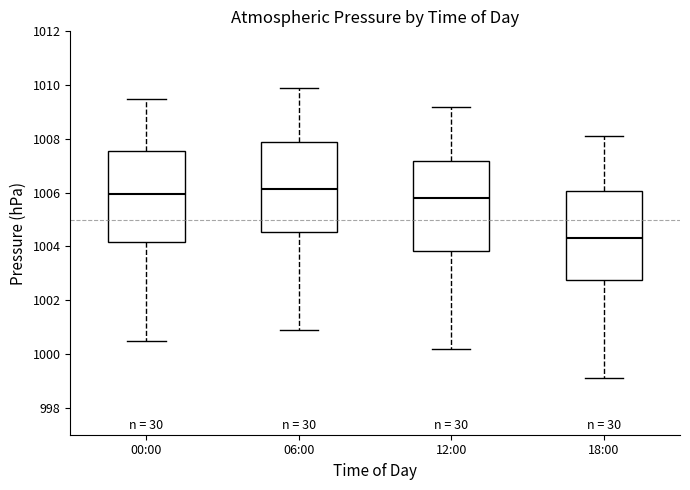

Reading left to right, read every box against the y-axis: the position of its median line, the range the box covers, and the ends of its whiskers. The values are not printed on the chart, so give them approximately, as read against the axis.

00:00: median 1006.0, box 1004.2 to 1007.6, whiskers 1000.6 to 1009.6
06:00: median 1006.2, box 1004.6 to 1007.8, whiskers 1001.0 to 1010.0
12:00: median 1005.8, box 1003.8 to 1007.2, whiskers 1000.2 to 1009.2
18:00: median 1004.4, box 1002.8 to 1006.0, whiskers 999.2 to 1008.2